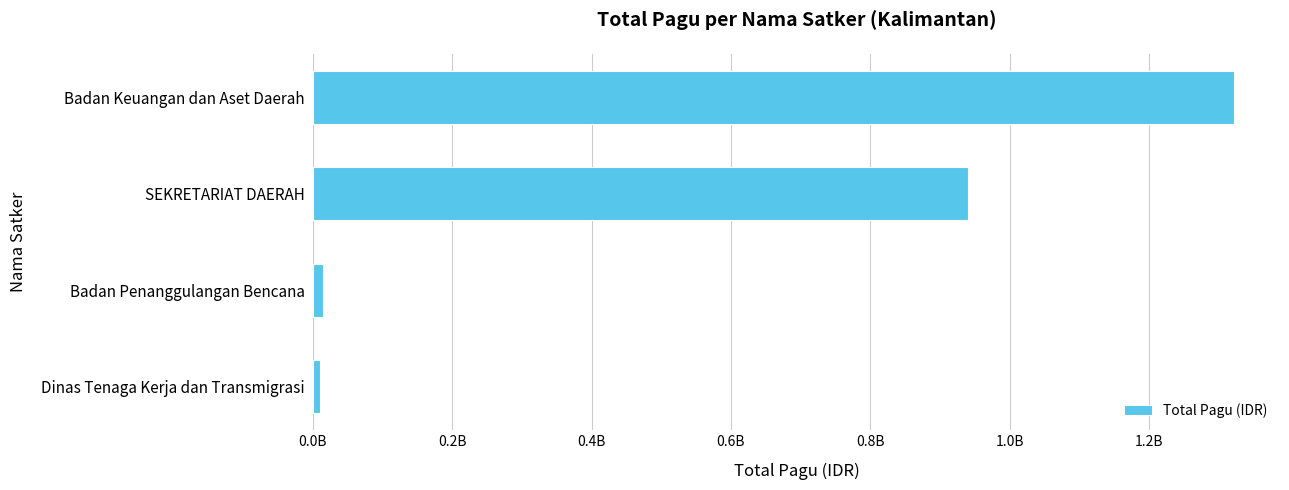

What is the difference between the maximum and minimum values?

1312053300